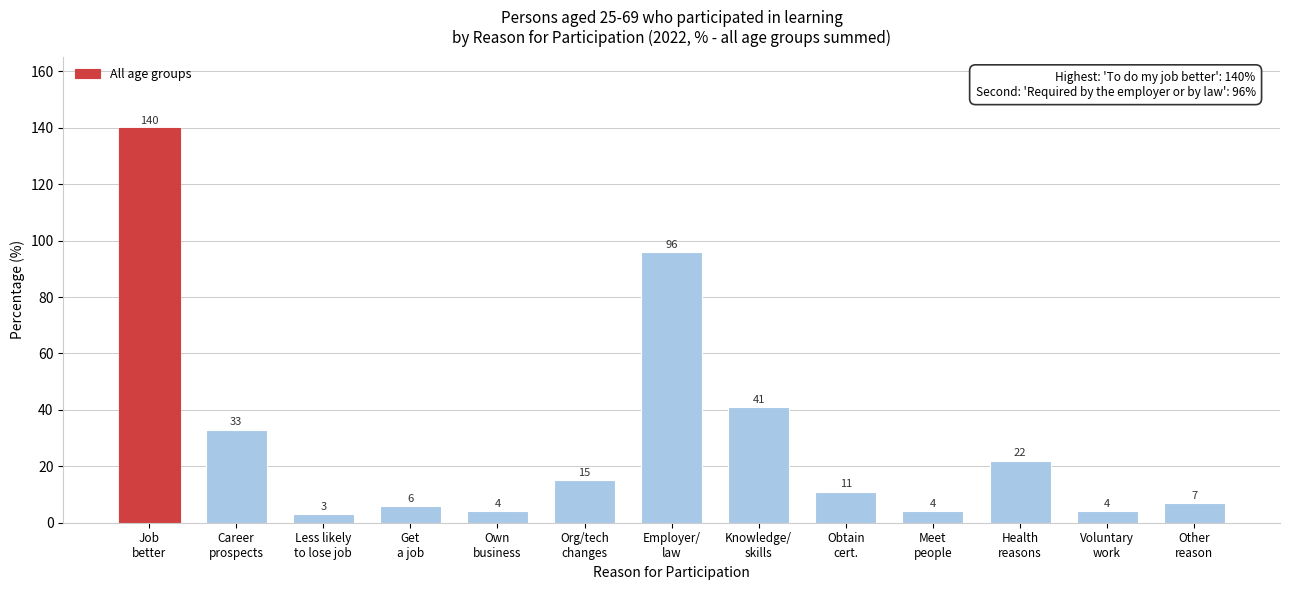

Reading left to right, extract all data points from this chart.

140	33	3	6	4	15	96	41	11	4	22	4	7